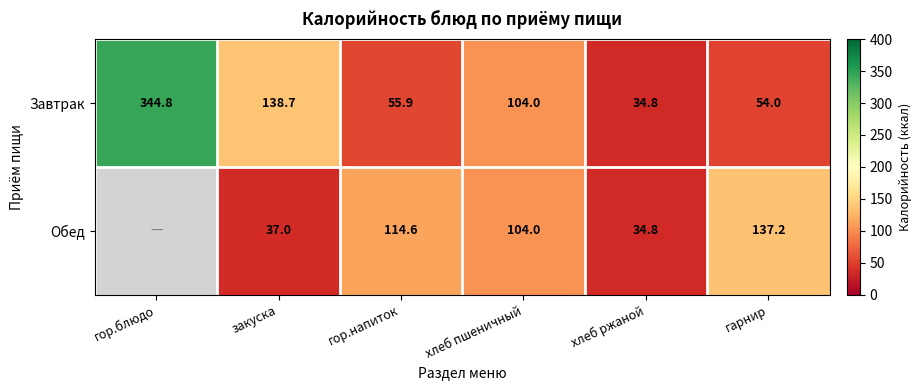

Where does the Завтрак series first go above 104?

гор.блюдо